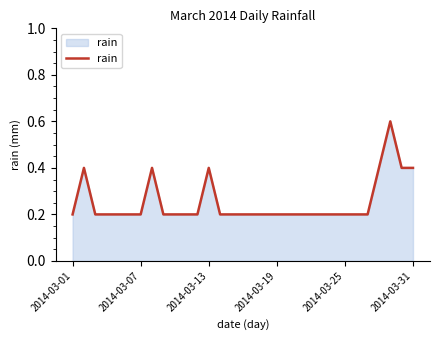

What is the greatest value displayed?

0.6